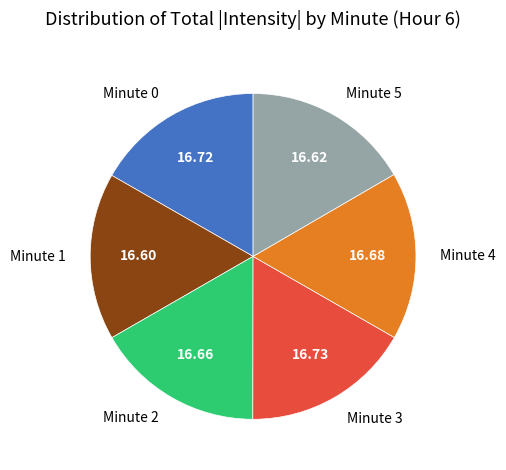

What is the ratio of the value at Minute 4 to the value at Minute 2?

1.0